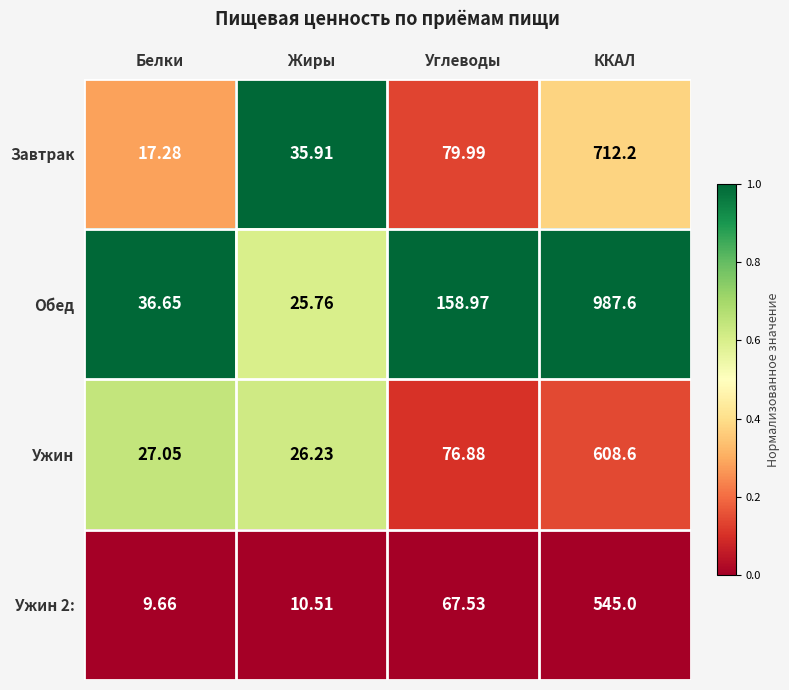

Which series has the widest spread of values?

Обед